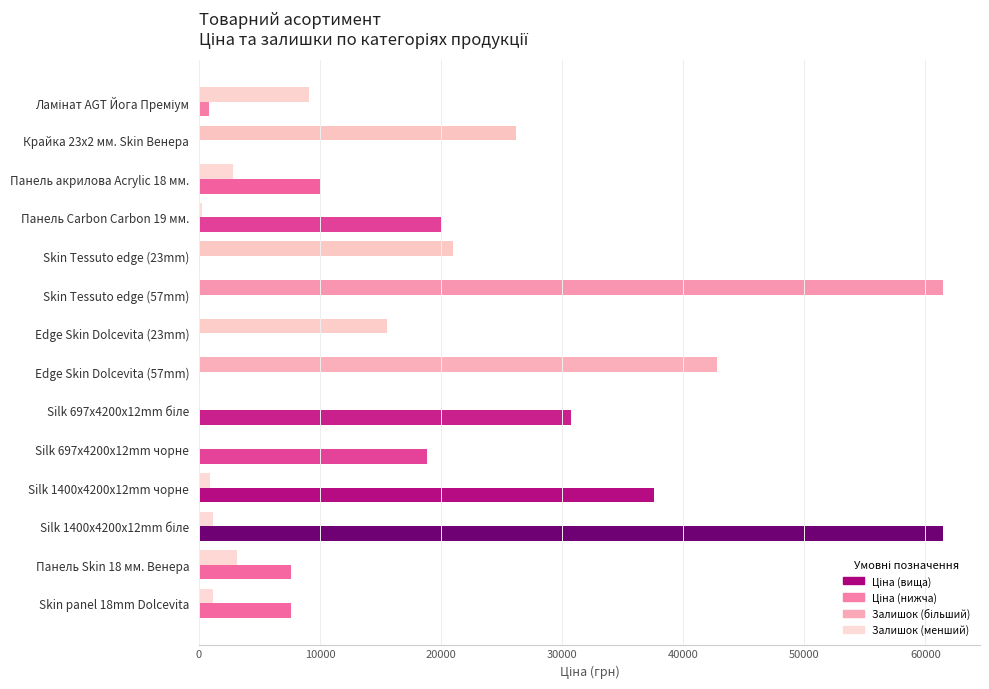

What is the maximum value shown in the chart?

61434.3